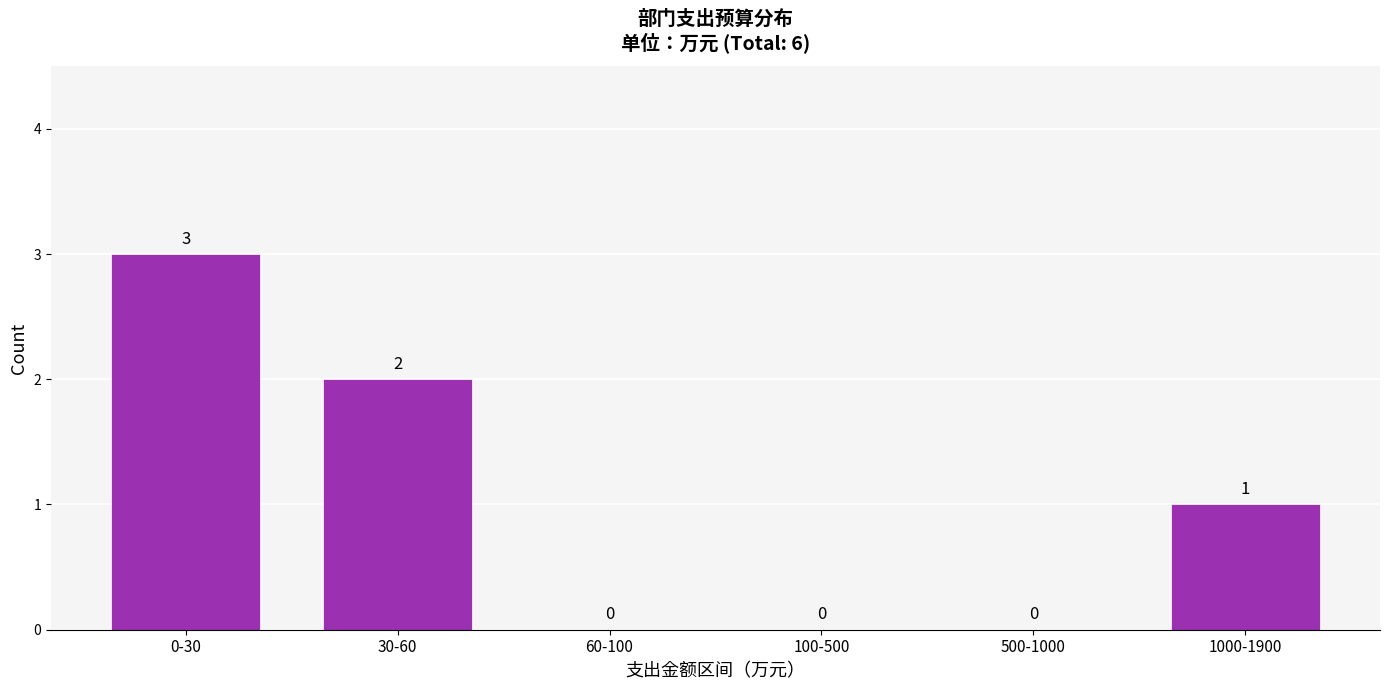

Reading left to right, transcribe all the data shown in this chart.

0-30=3	30-60=2	60-100=0	100-500=0	500-1000=0	1000-1900=1